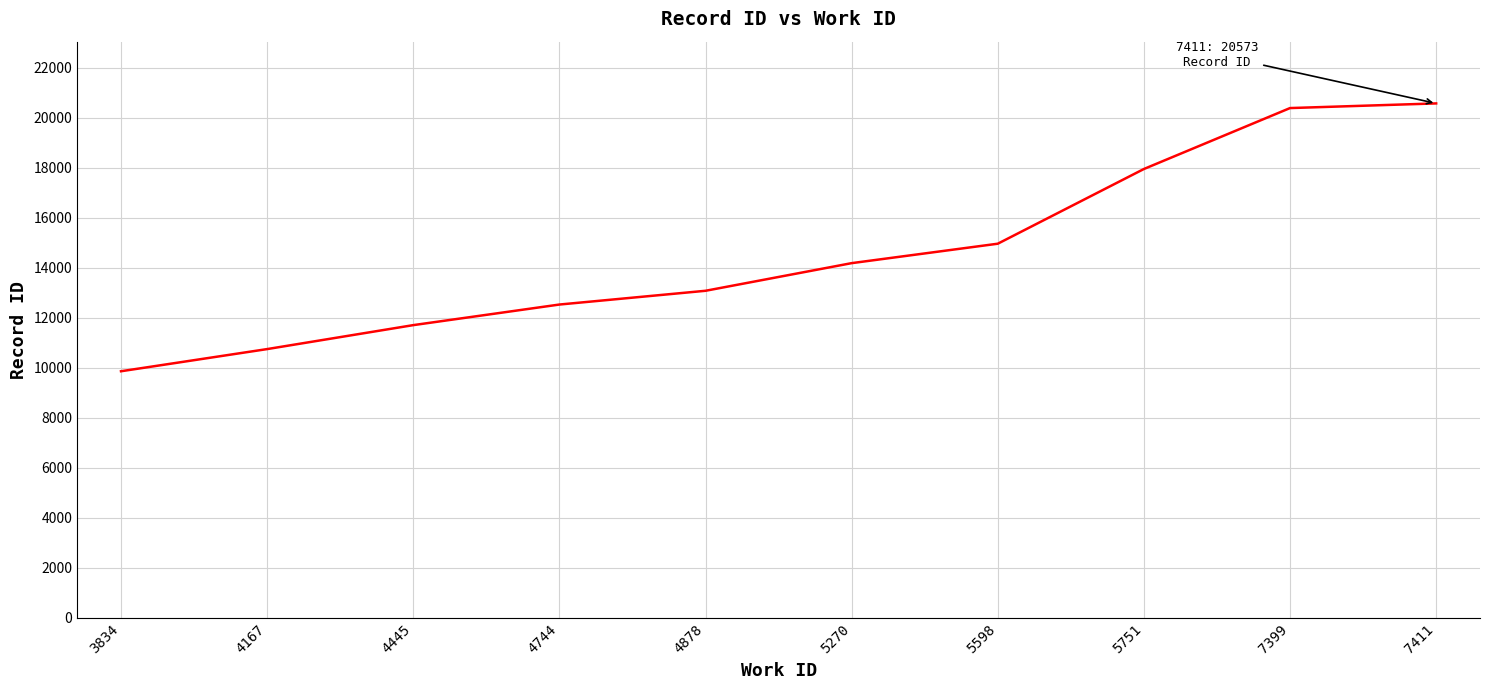

How many lines are shown in the chart?

1